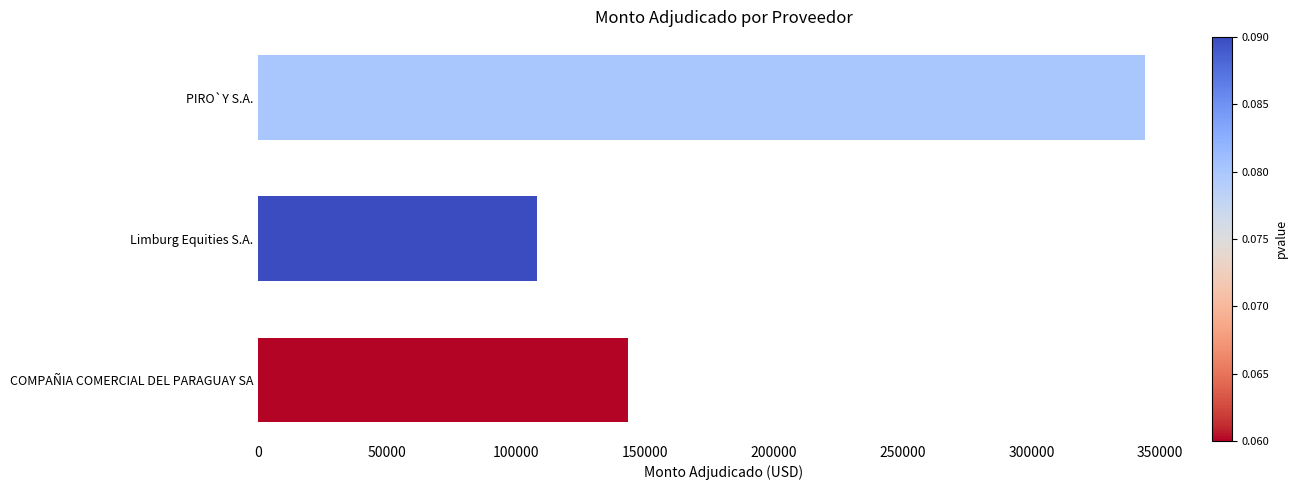

How many bars are there in total?

3